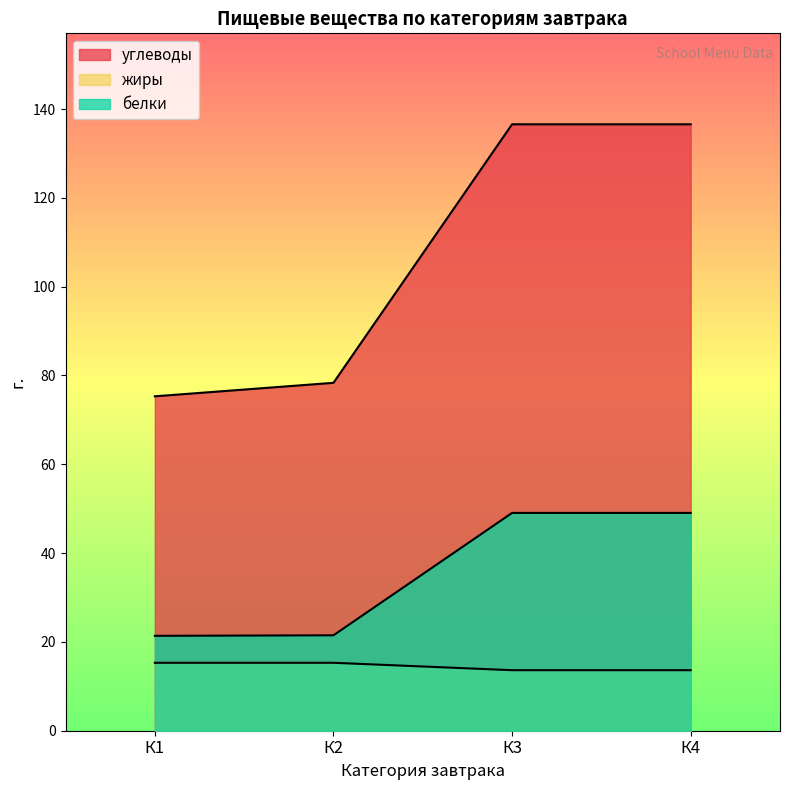

How many values in the жиры series exceed 15?

2